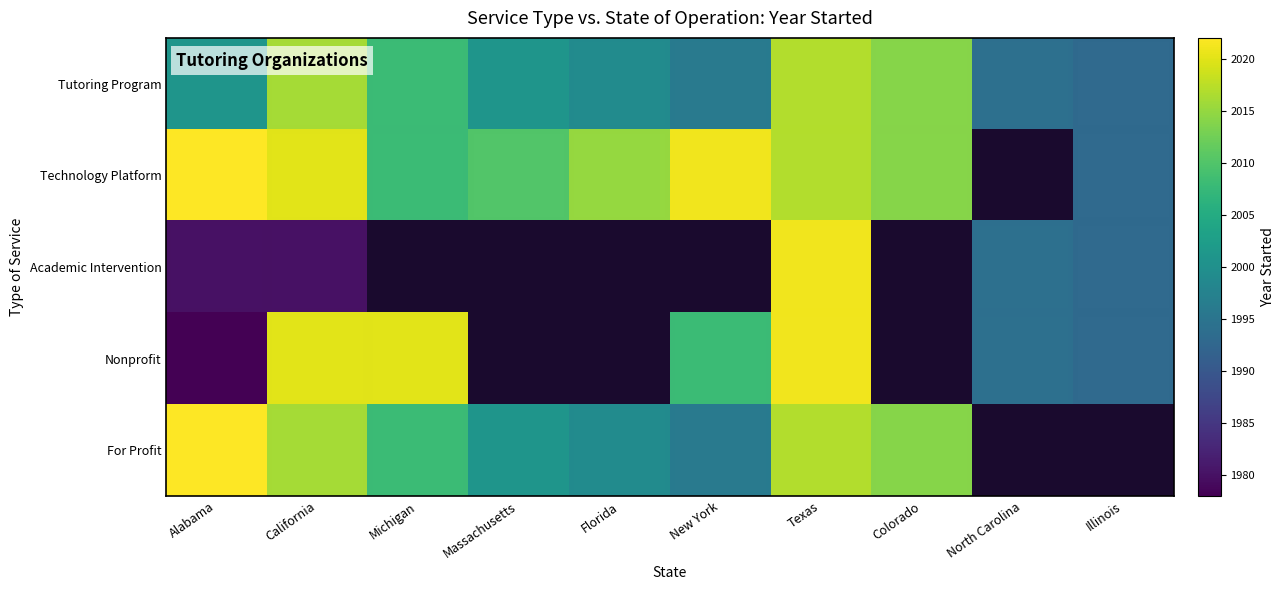

What is the greatest value displayed?

2022.0